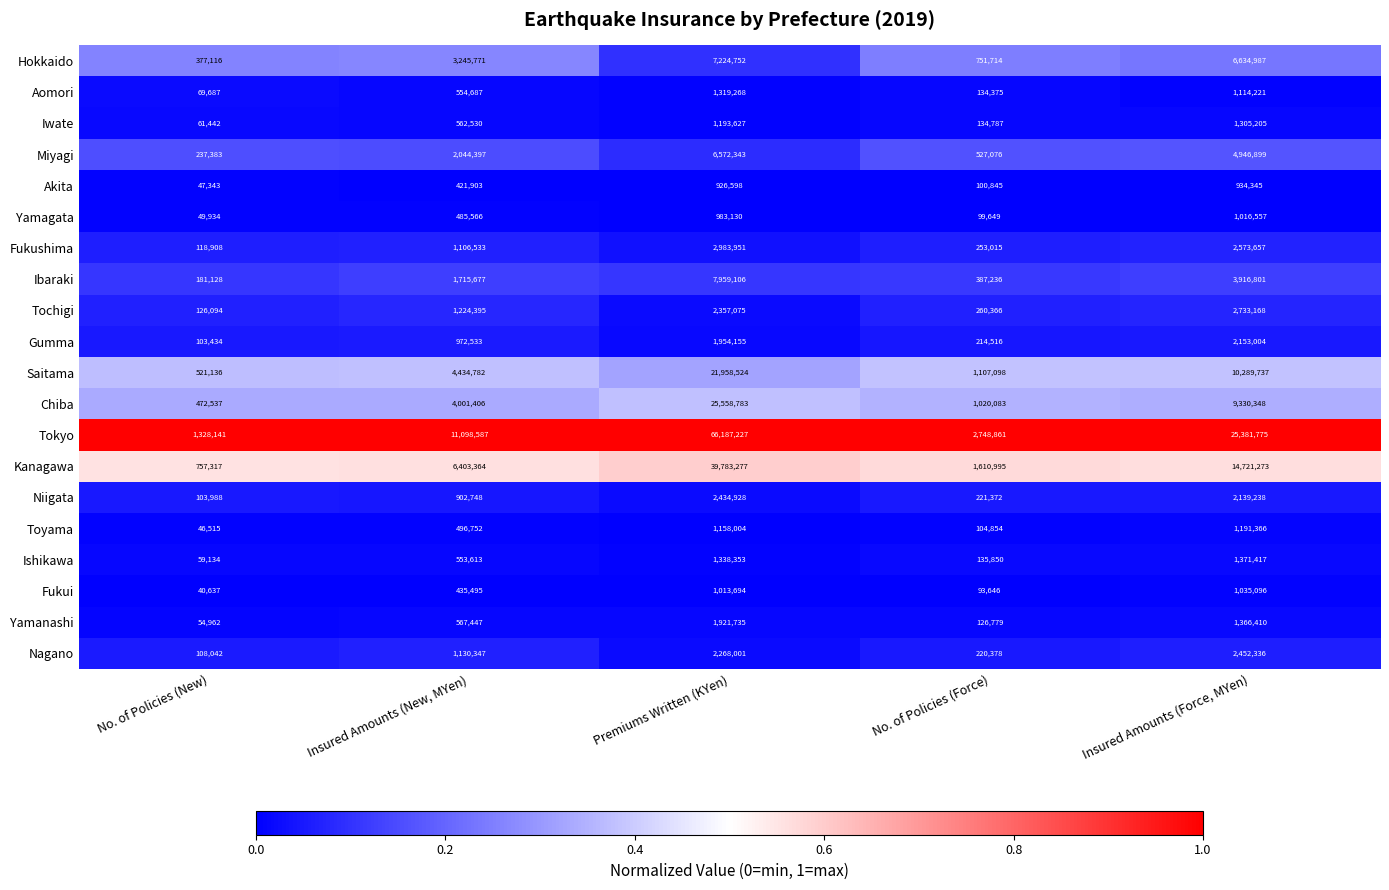

Which series has the largest total across all categories?

Tokyo